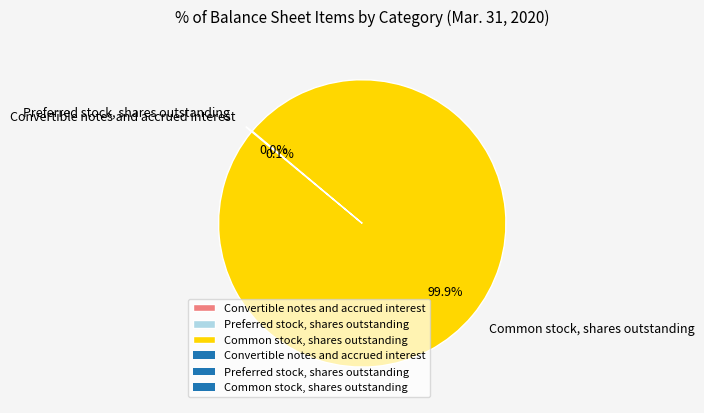

Does any single category account for the majority?

Yes